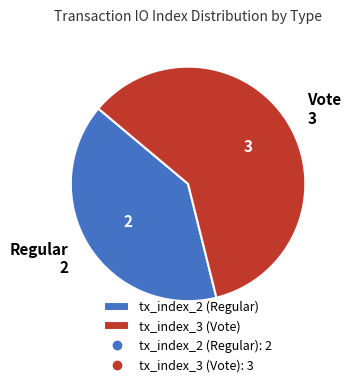

Is there a majority slice in this chart?

Yes